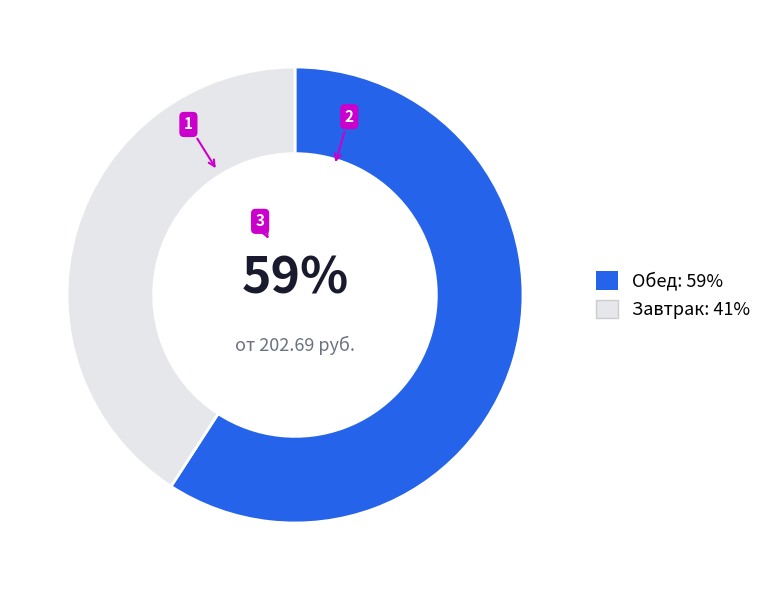

The Завтрак: 41% slice represents 41% of the pie. True or false?

True